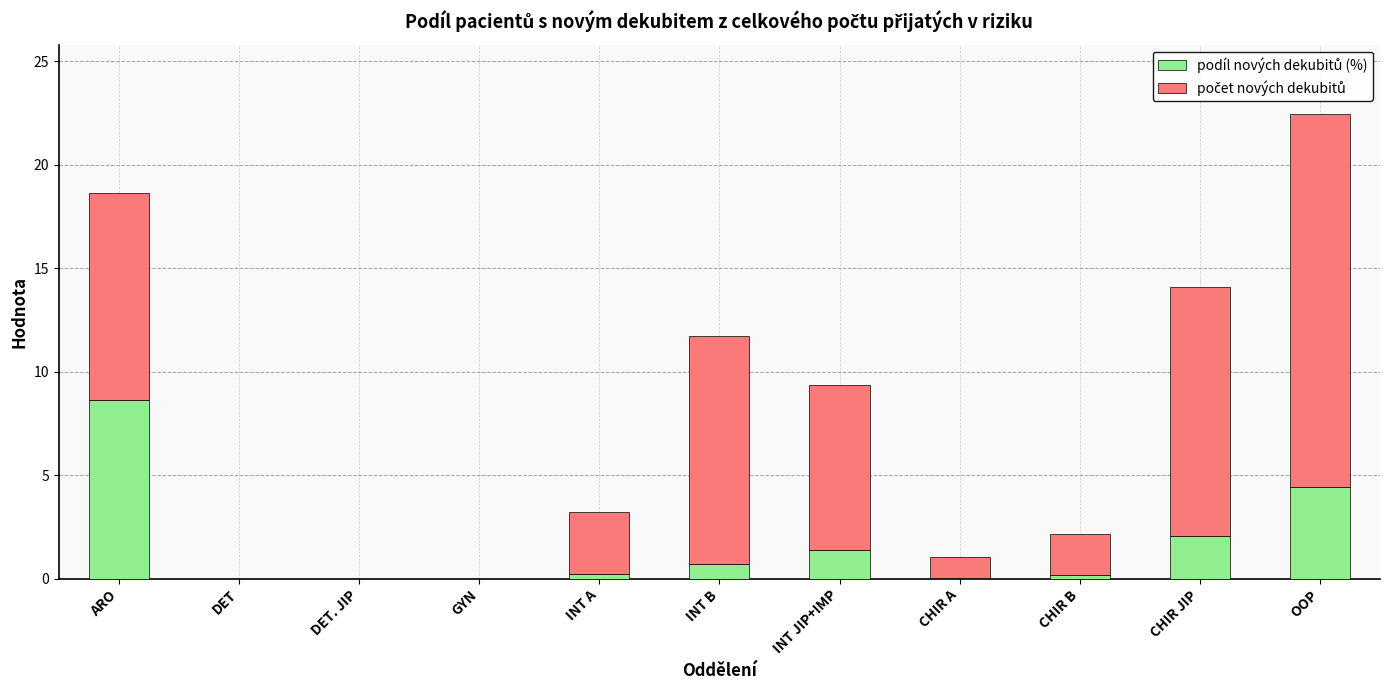

What is the total value across all series at INT JIP+IMP?

9.4